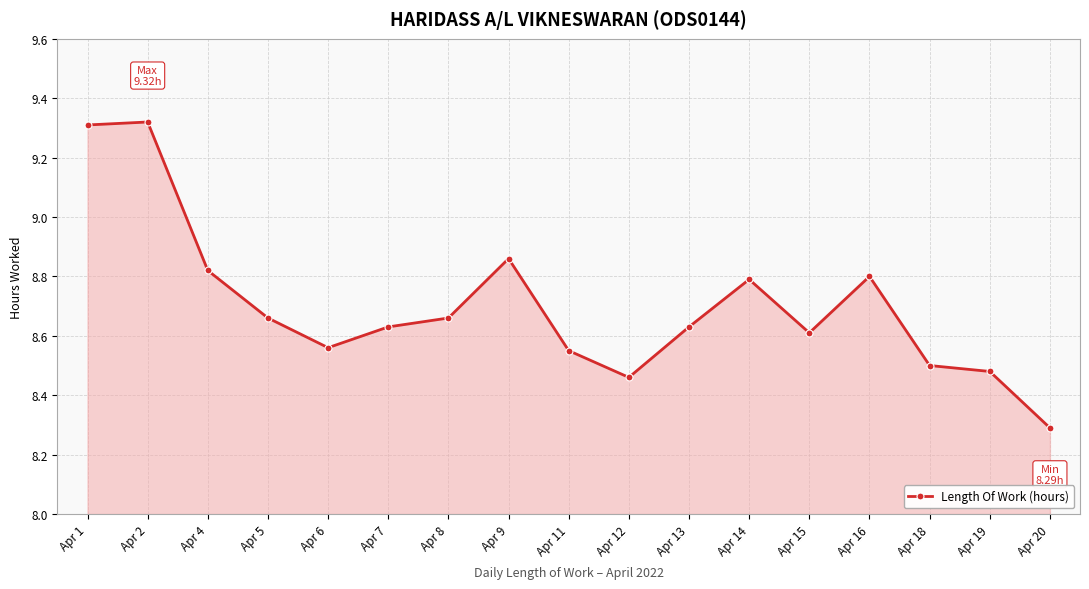

What is the sum of the values at Apr 6 and Apr 15?

17.2